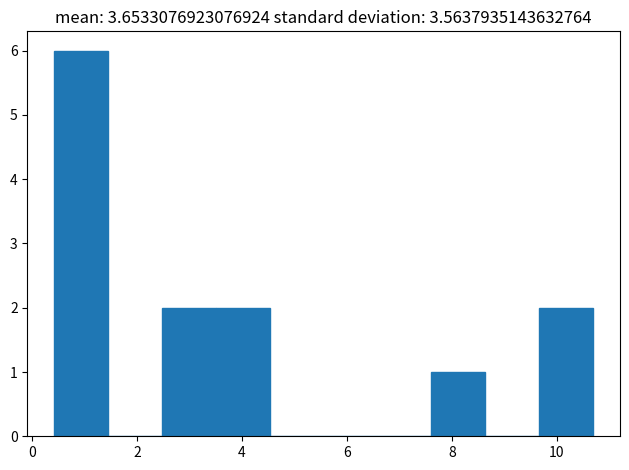

Over which range of the x-axis is the bar tallest?

0.4 to 1.4